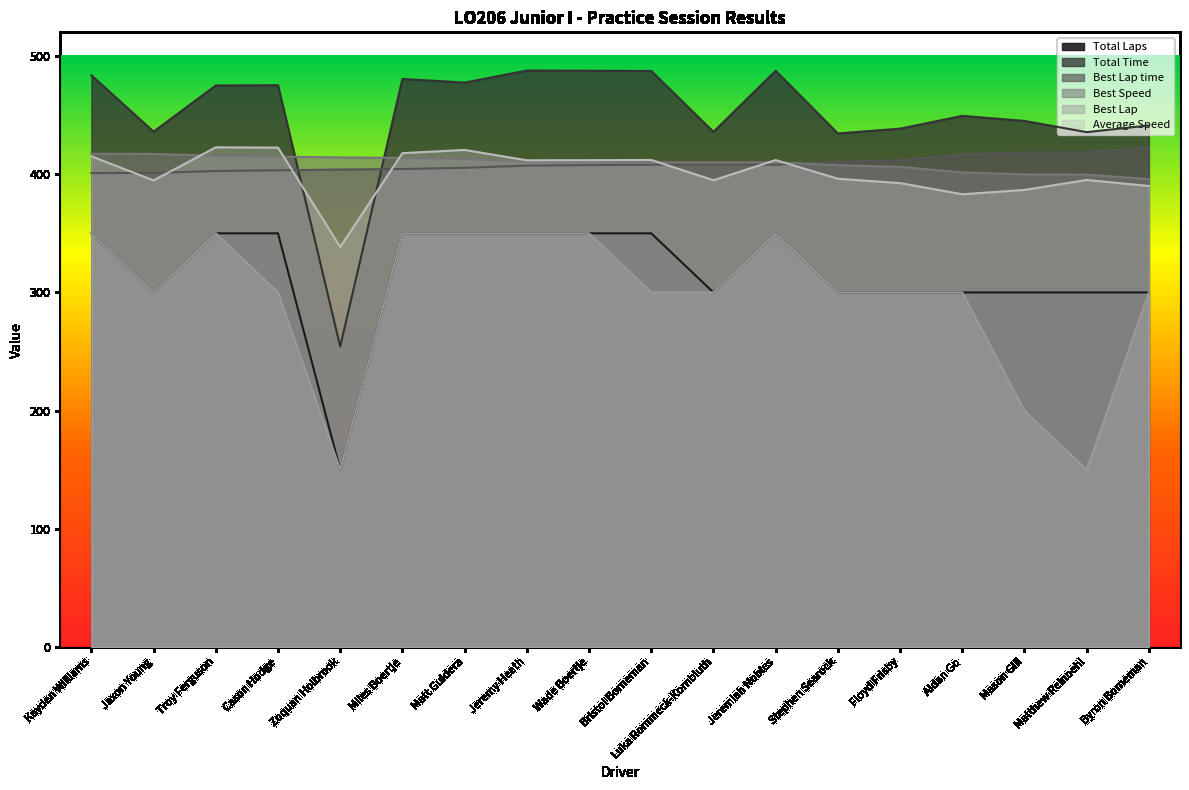

True or false: Best Speed has a value of 255.3 at Mason Gill.

False